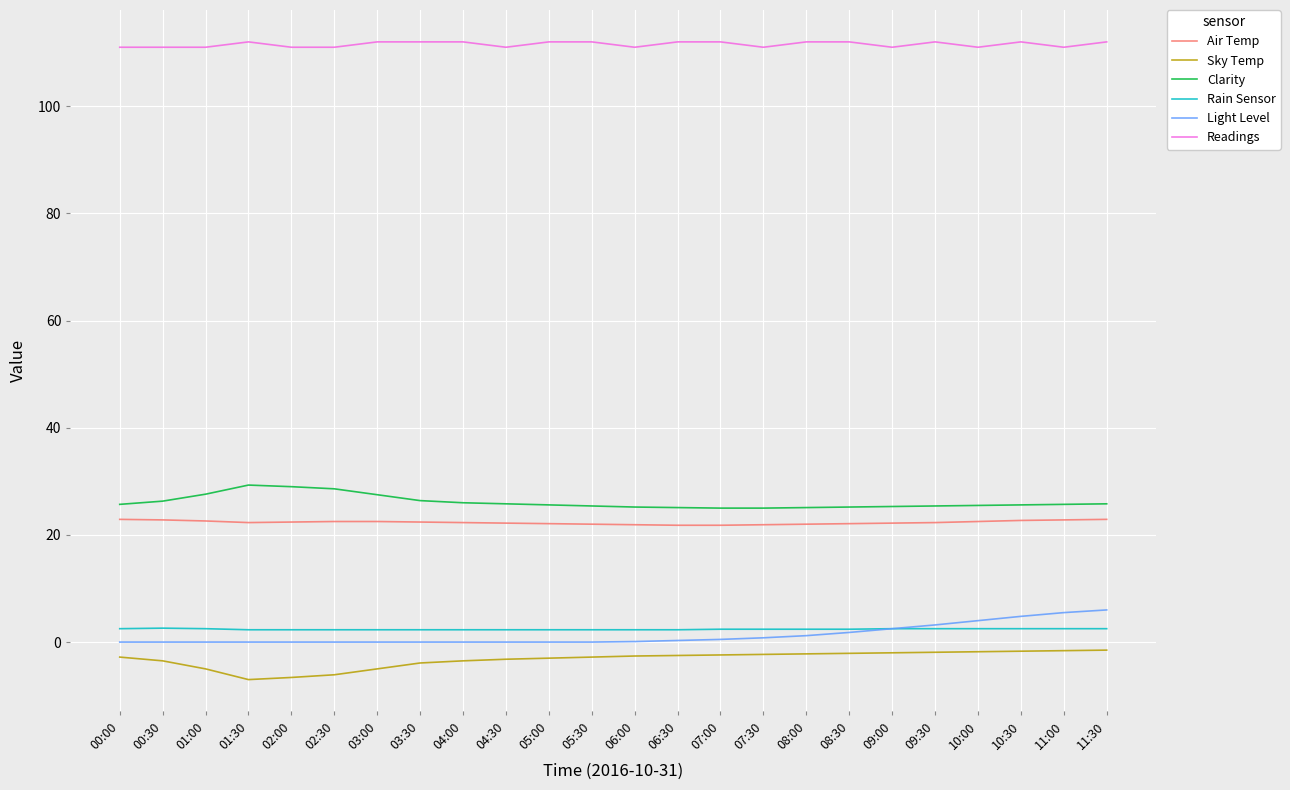

Which series has the largest total across all categories?

Readings